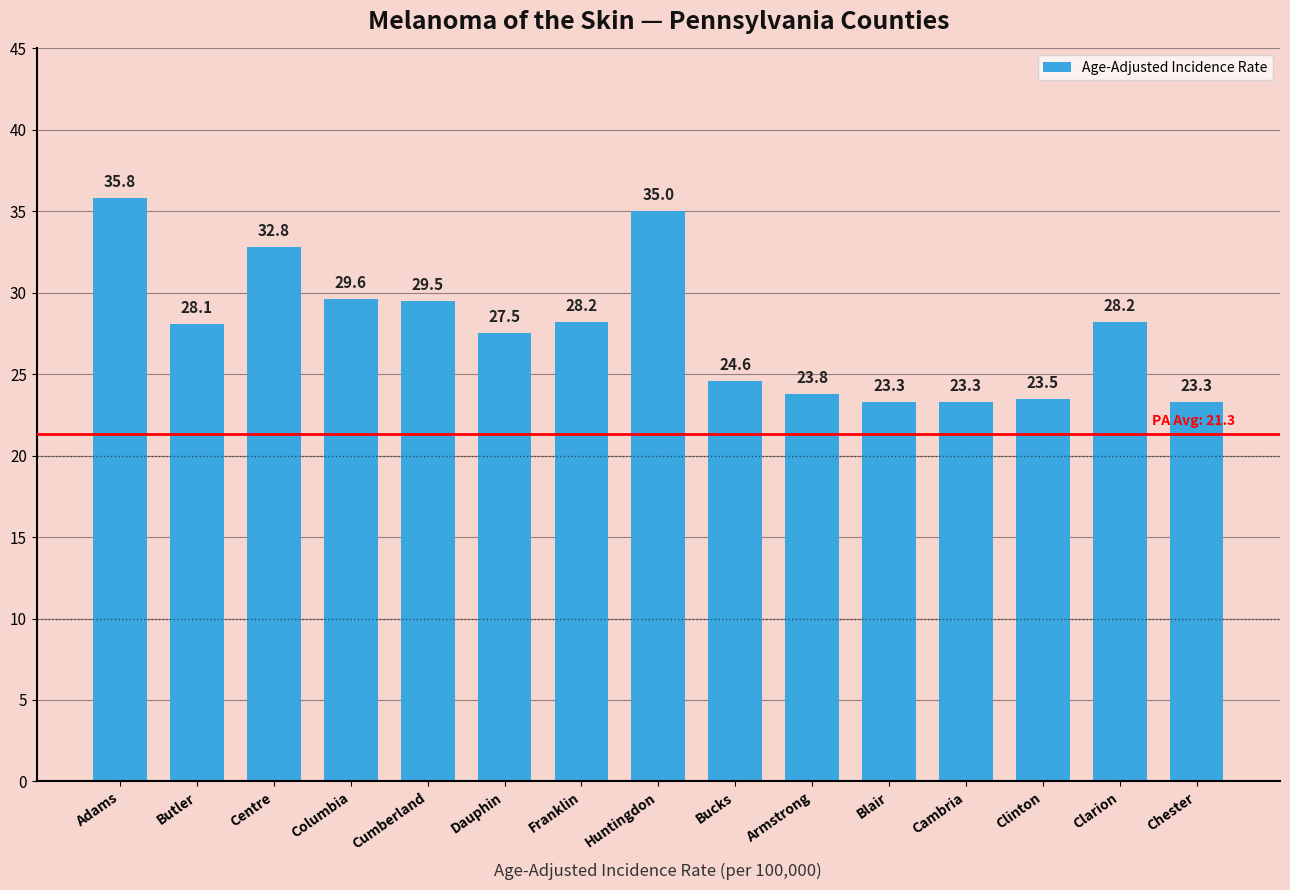

What position from the right is Butler?

14